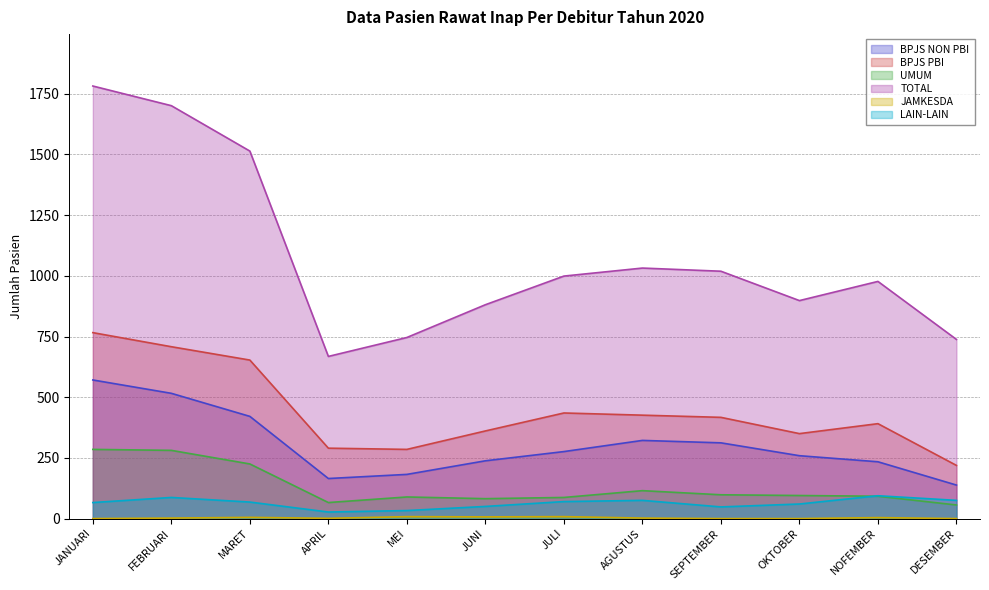

What is the value of the JAMKESDA point at the 7th from the left?

8